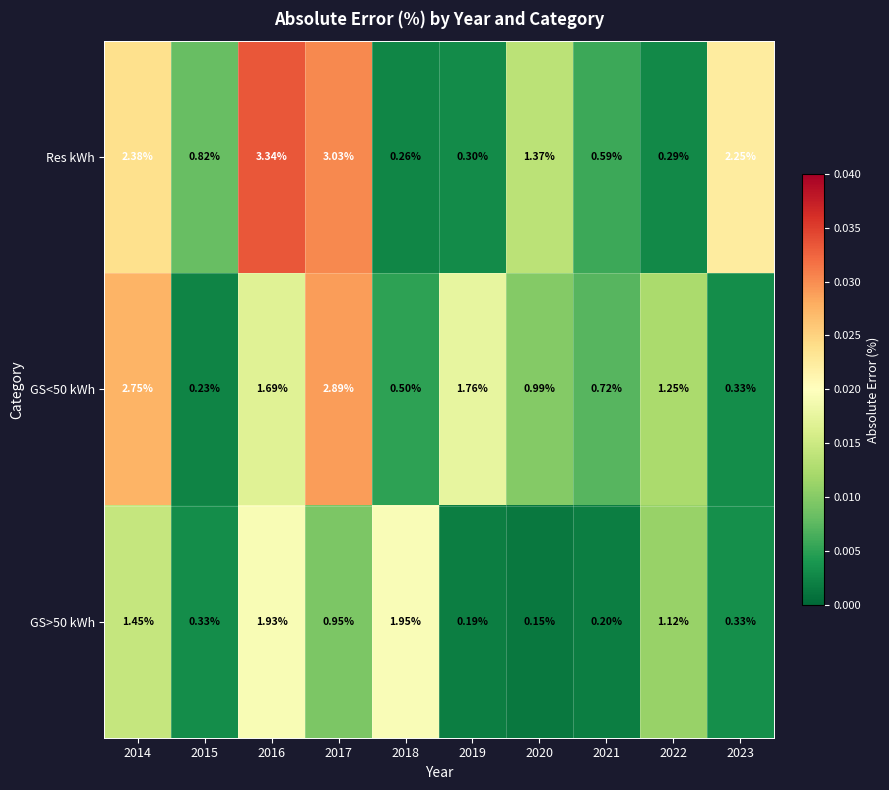

Between 2016 and 2021, which series saw the biggest shift?

Res kWh